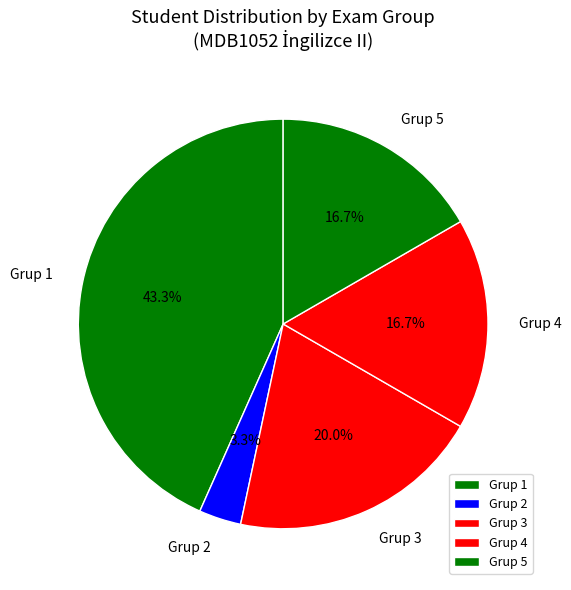

What percentage is NOT represented by Grup 1?

56.7%